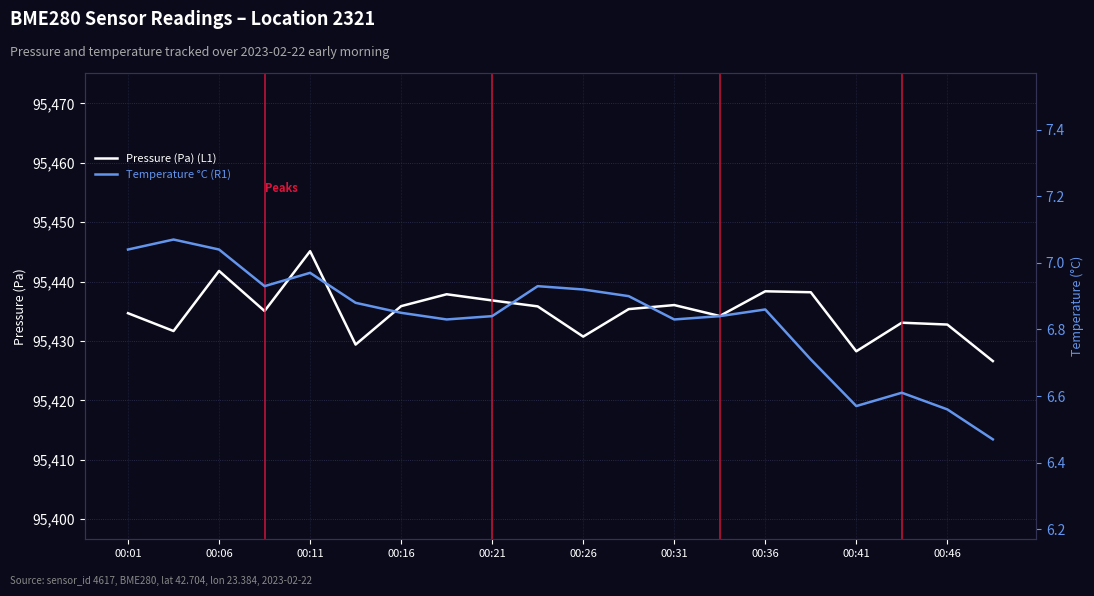

Count the number of data series in this chart.

2